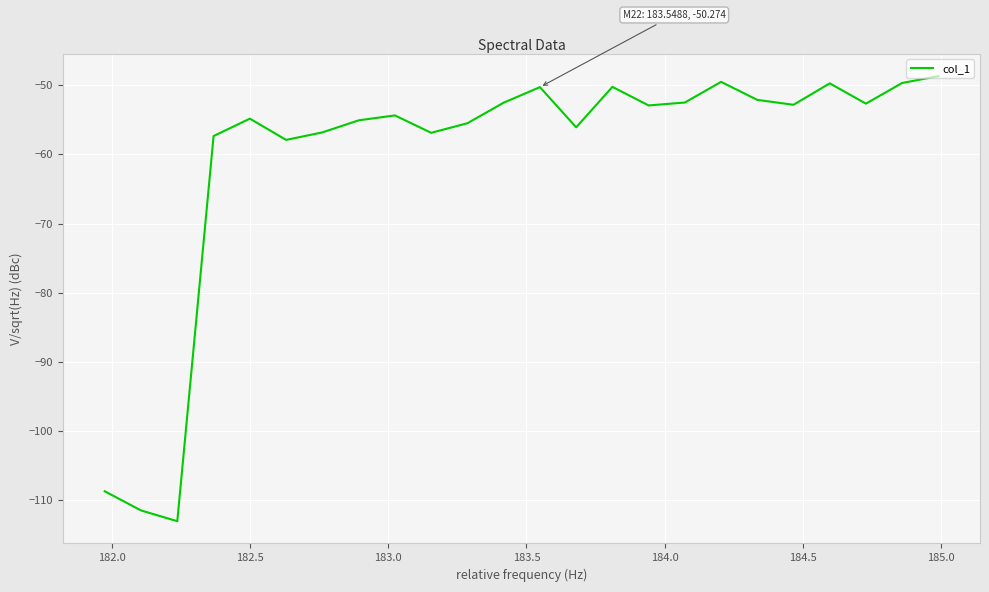

What is the greatest value displayed?

-48.7